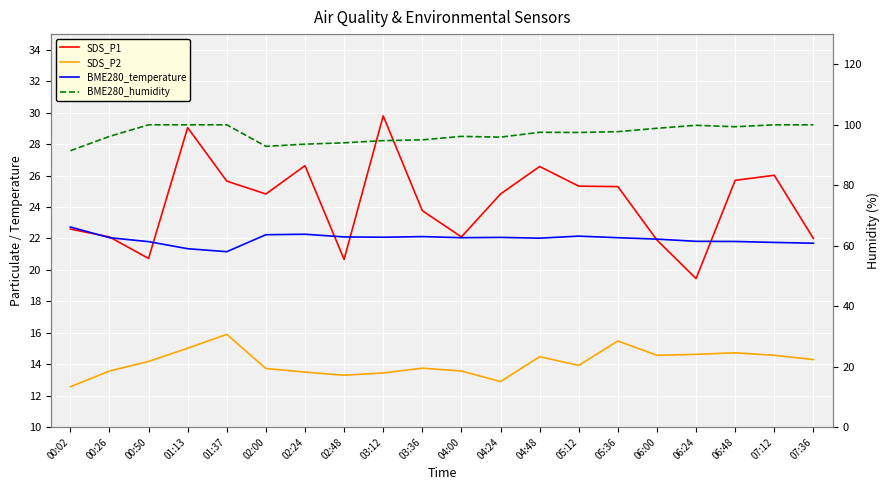

True or false: SDS_P2 and SDS_P1 cross at least once.

False